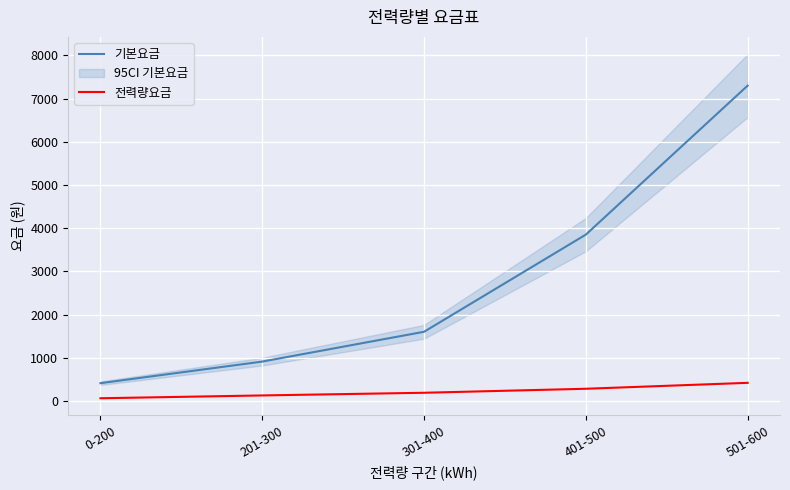

Reading right to left, extract all data points from this chart.

기본요금: 501-600=7300.0	401-500=3850.0	301-400=1600.0	201-300=910.0	0-200=410.0
전력량요금: 501-600=417.7	401-500=280.6	301-400=187.9	201-300=125.9	0-200=60.7